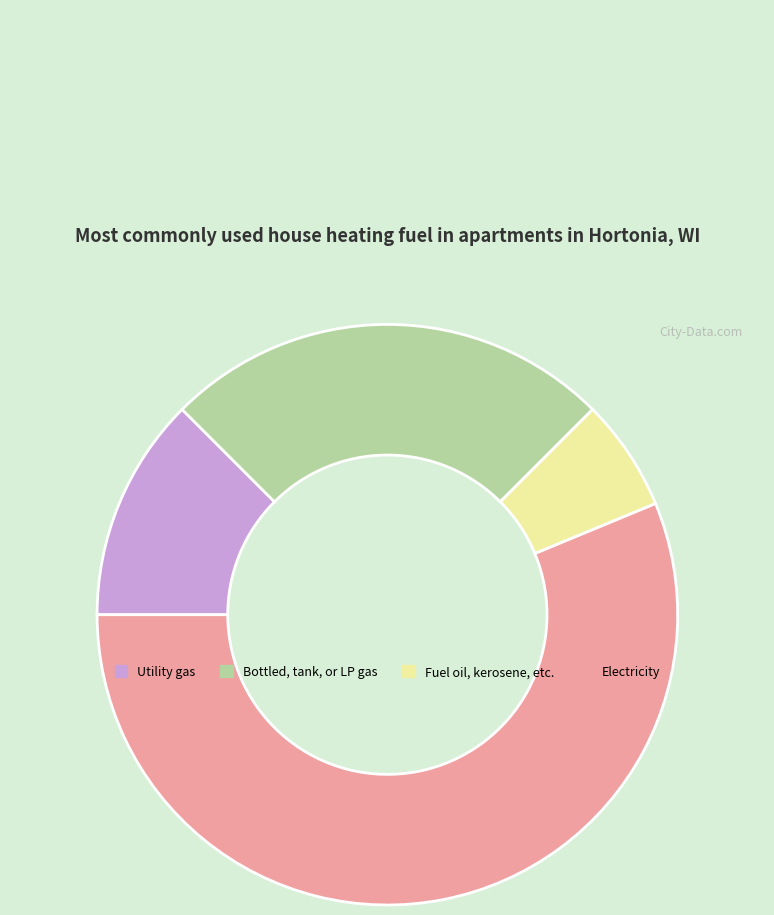

Which slice is the largest?

Electricity